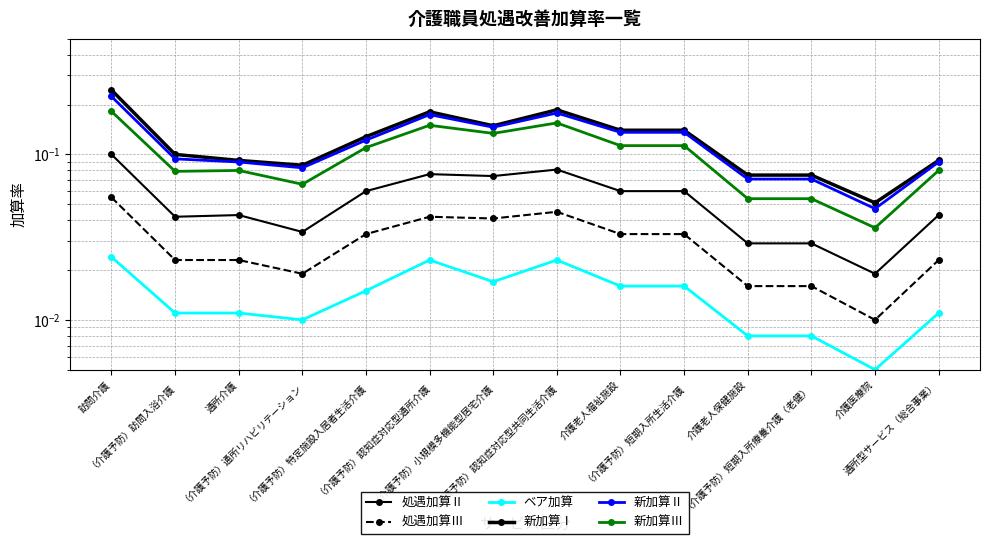

True or false: 新加算Ⅱ and 処遇加算Ⅱ intersect in this chart.

False